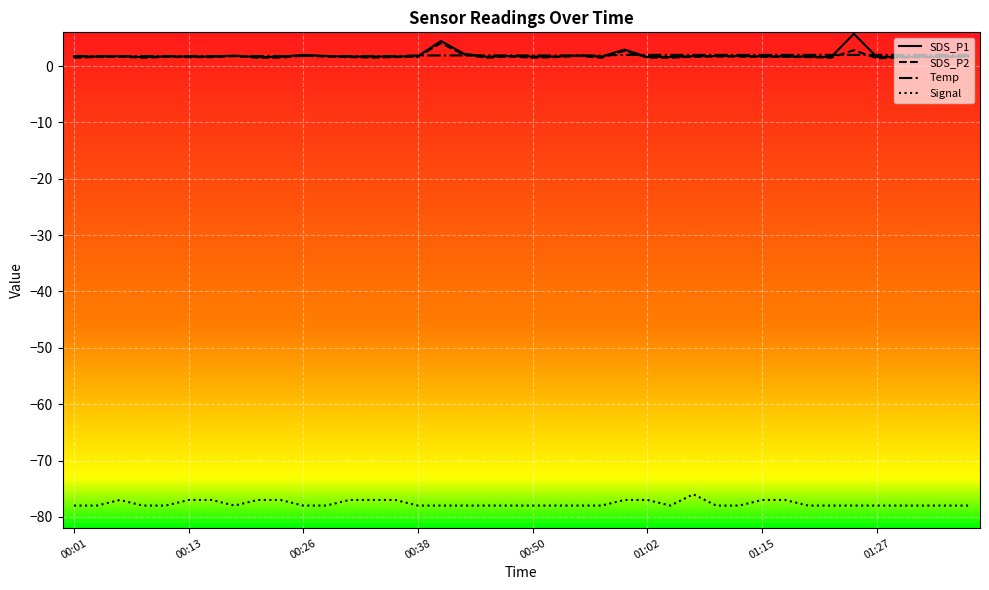

True or false: SDS_P1 and Signal intersect in this chart.

False